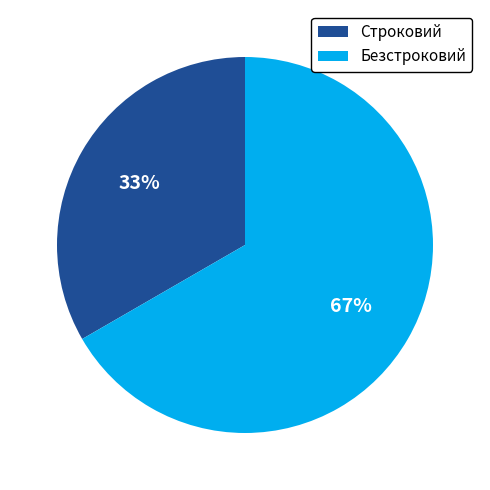

How many slices are in this pie chart?

2